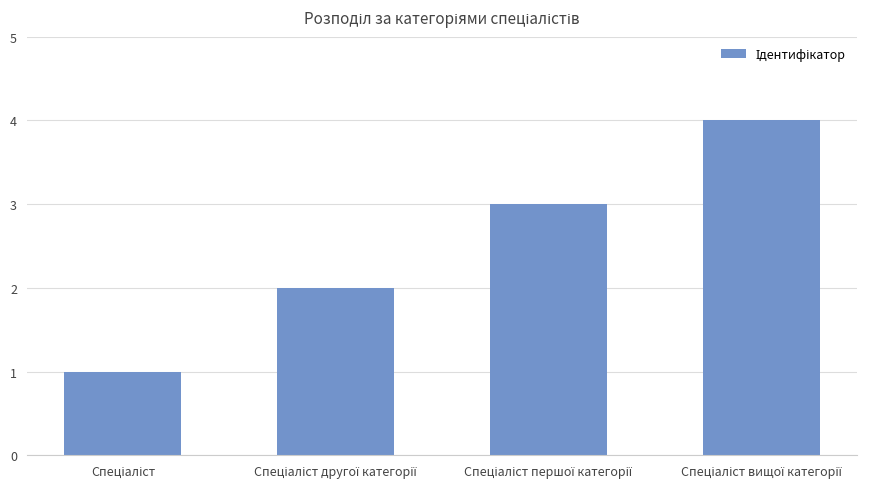

What is the maximum value shown in the chart?

4